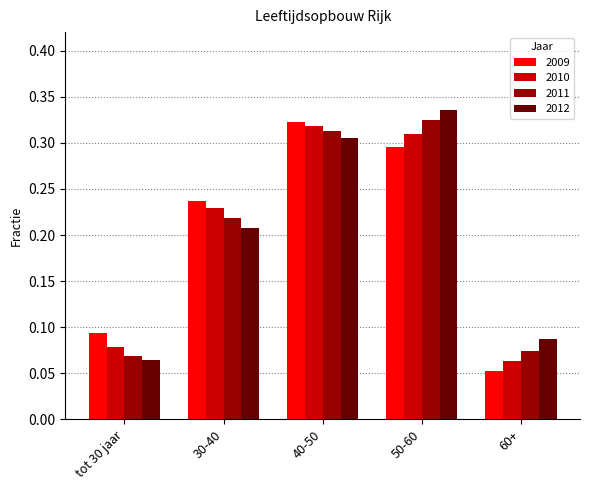

Between tot 30 jaar and 50-60, which series saw the biggest shift?

2012